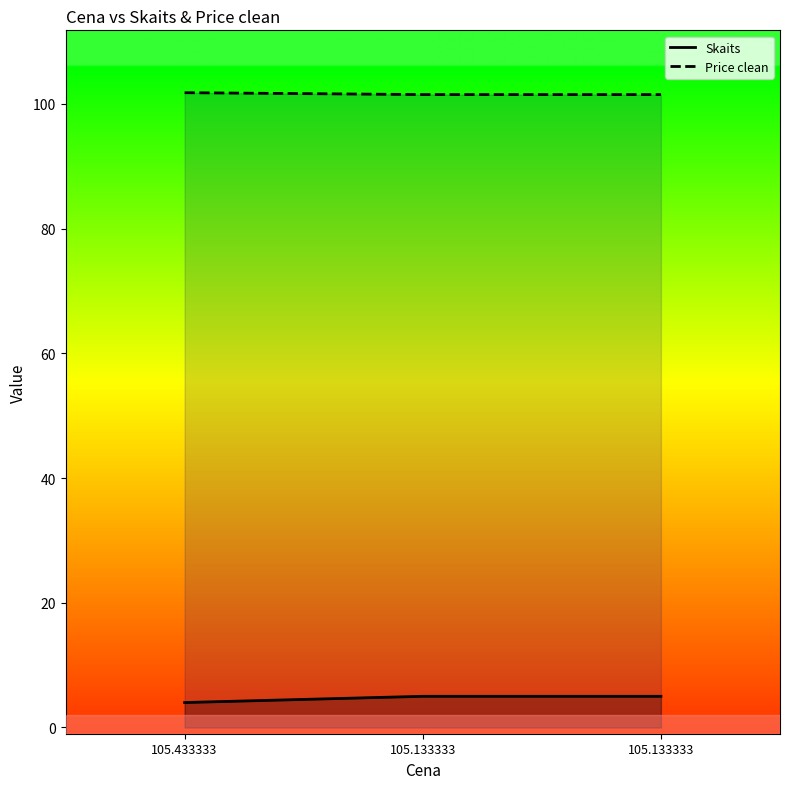

Count the Price clean values in the range 101 to 102.

3